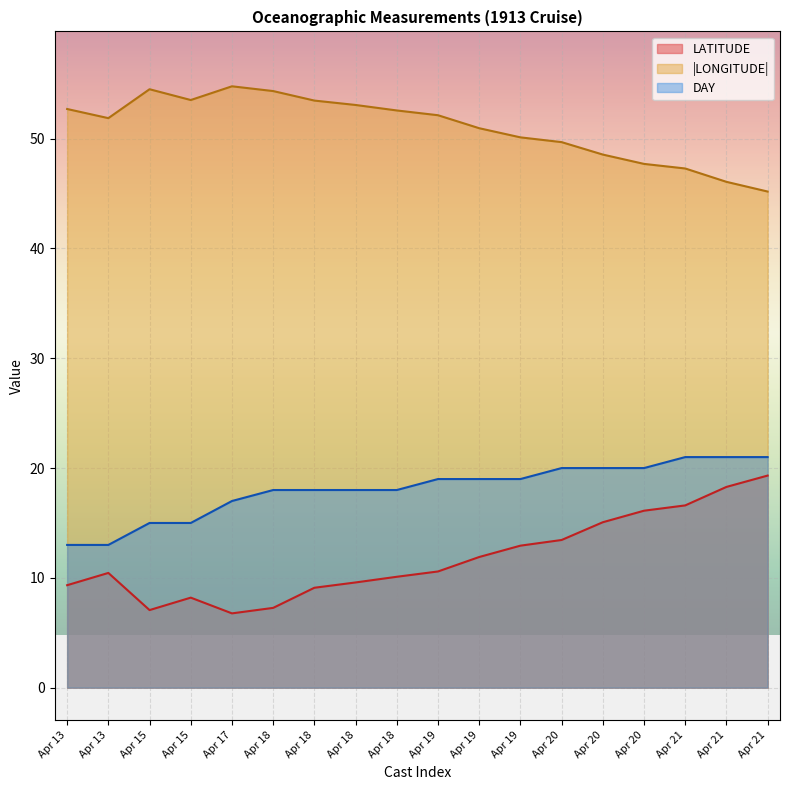

At which category does the chart reach its minimum across all series?

Apr 17